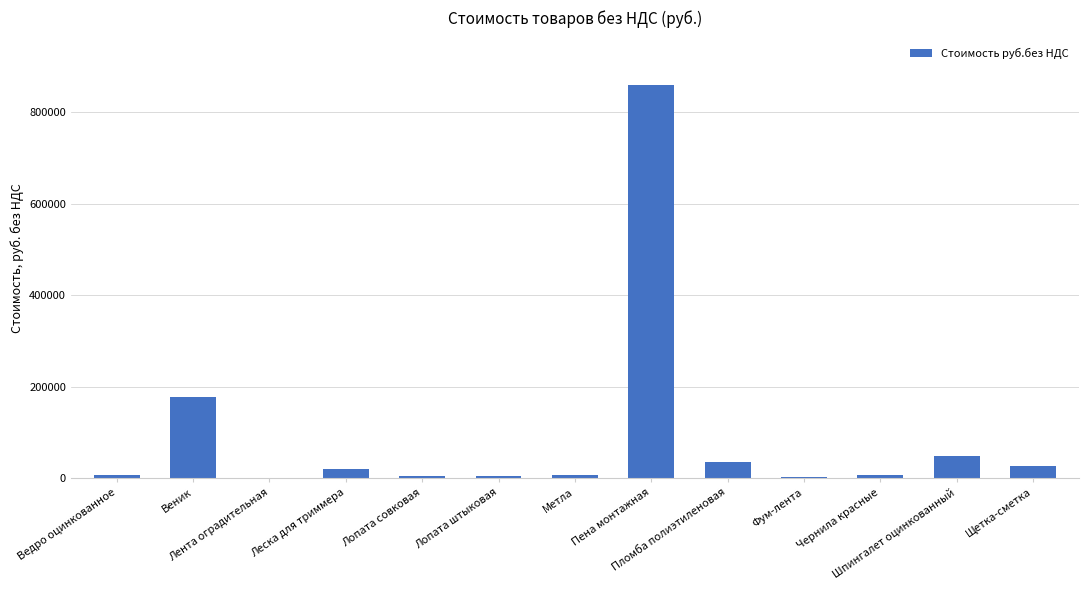

What is the maximum value shown in the chart?

860000.0